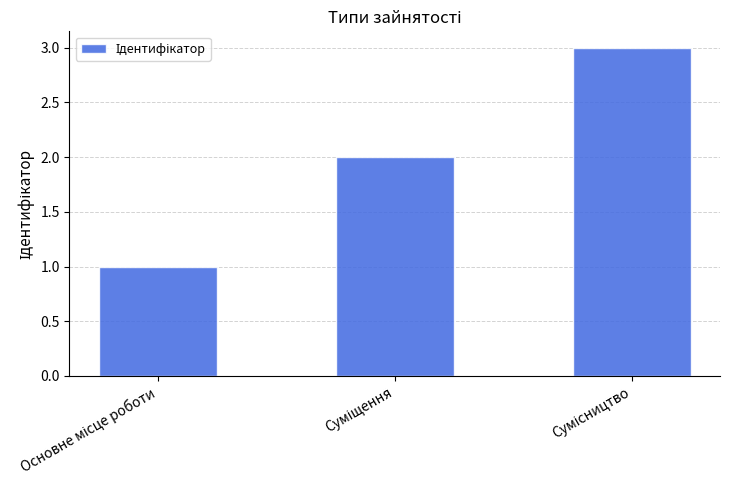

Does the chart contain stacked bars?

No